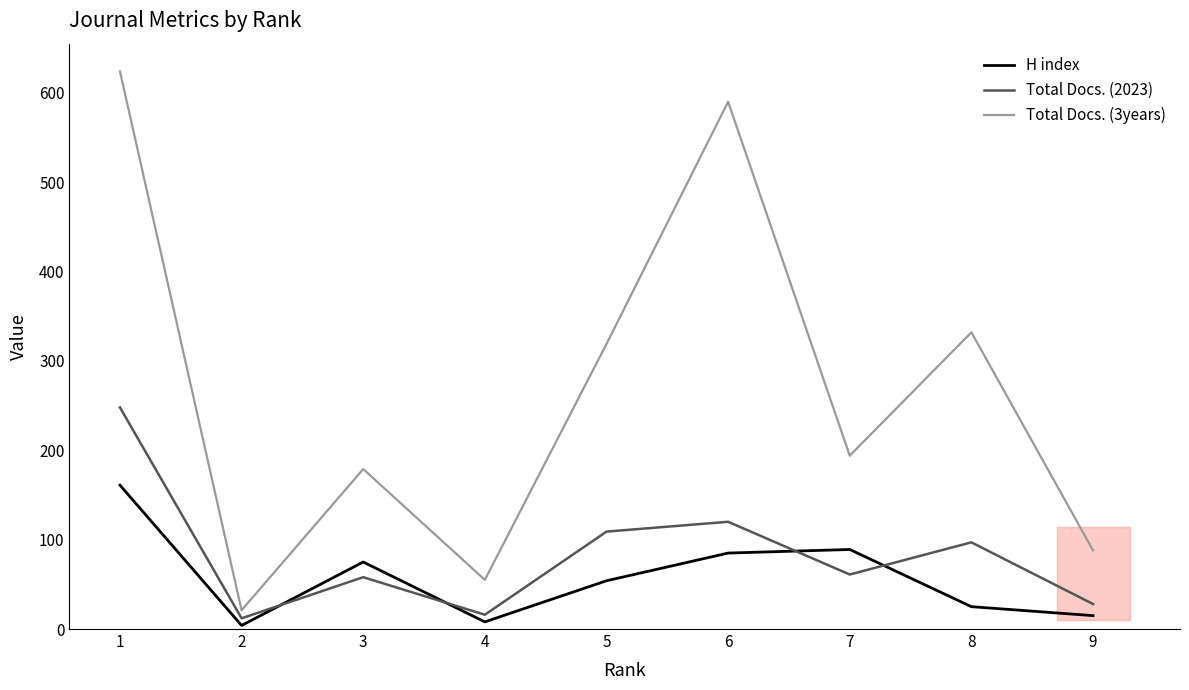

What is the greatest value displayed?

624